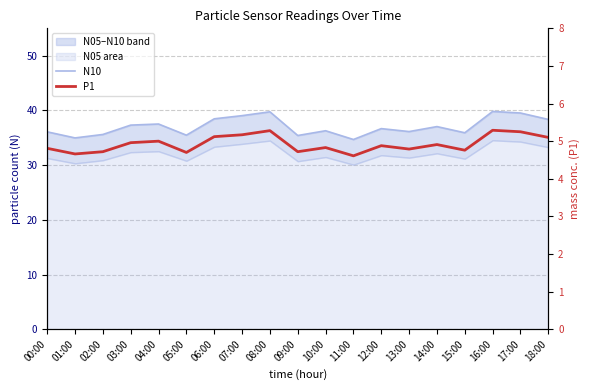

What is the difference between the second highest and second lowest values in the P1 series?

0.6